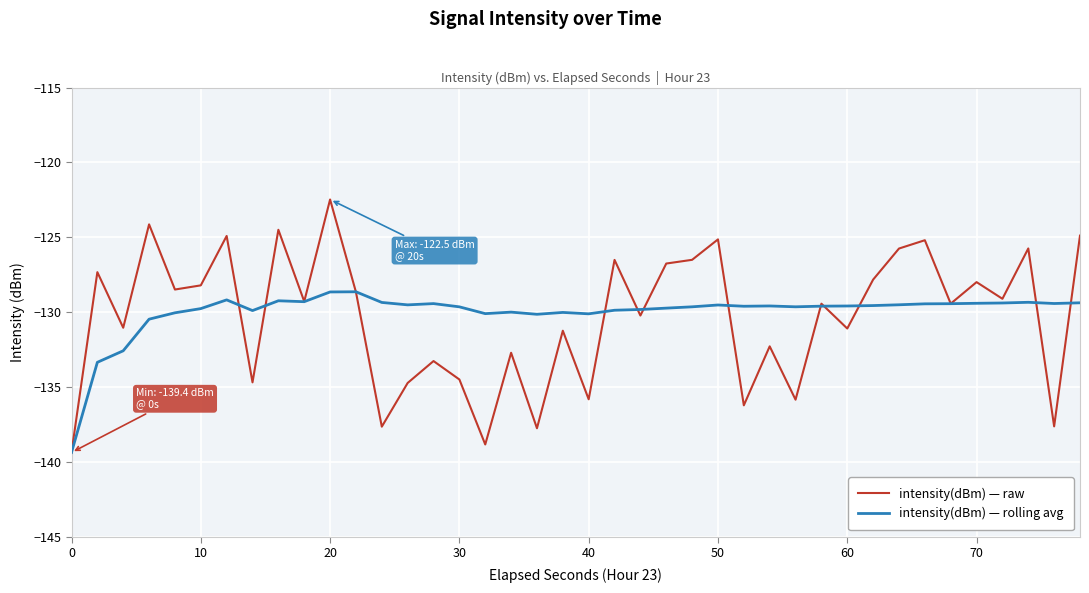

Rank the series by their maximum value, from highest to lowest.

intensity(dBm) — raw, intensity(dBm) — rolling avg